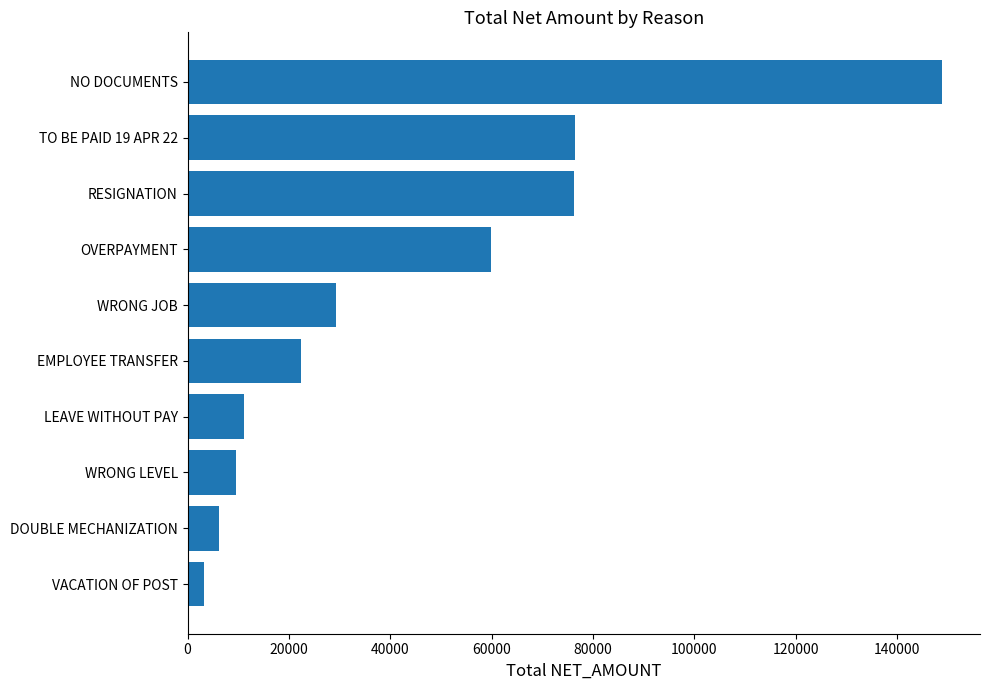

Does the chart contain any negative values?

No